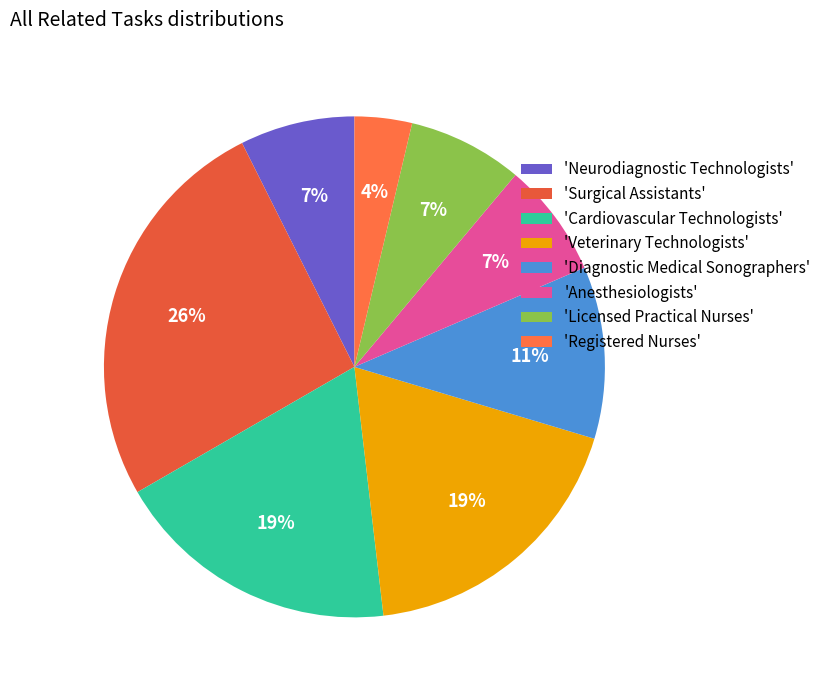

How many slices are in this pie chart?

8